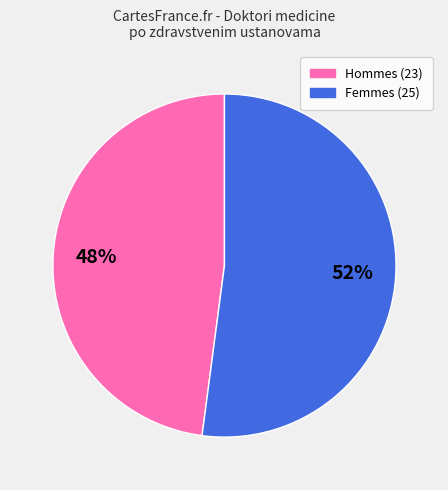

To the nearest percent, what is the difference between the largest and smallest slice percentages?

4%